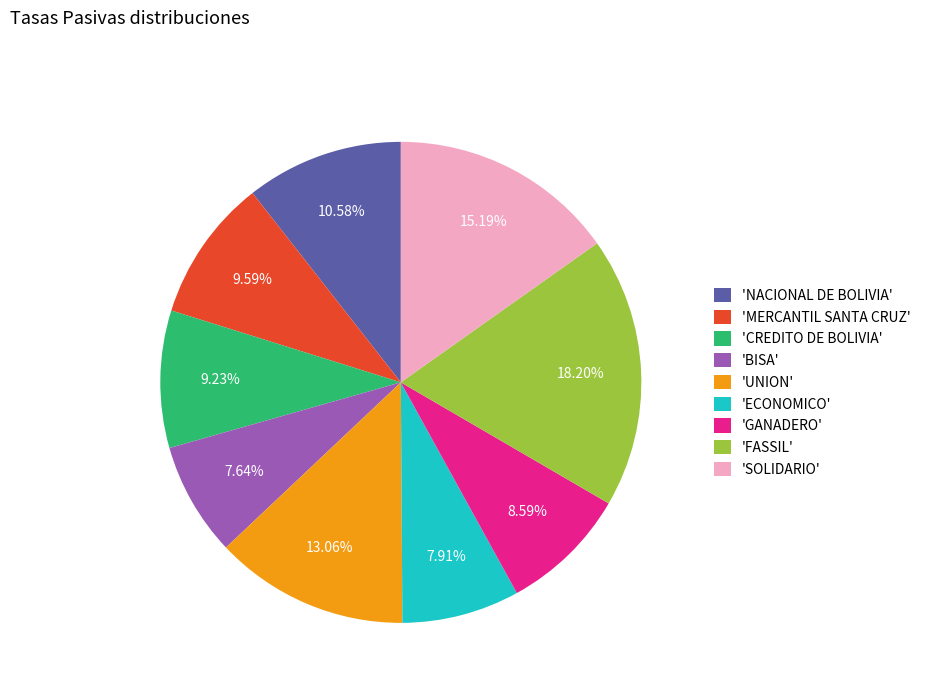

Which has a higher value, 'GANADERO' or 'CREDITO DE BOLIVIA'?

'CREDITO DE BOLIVIA'